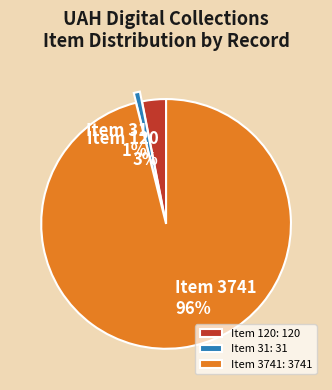

True or false: Item 120: 120 accounts for 3% of the total.

True